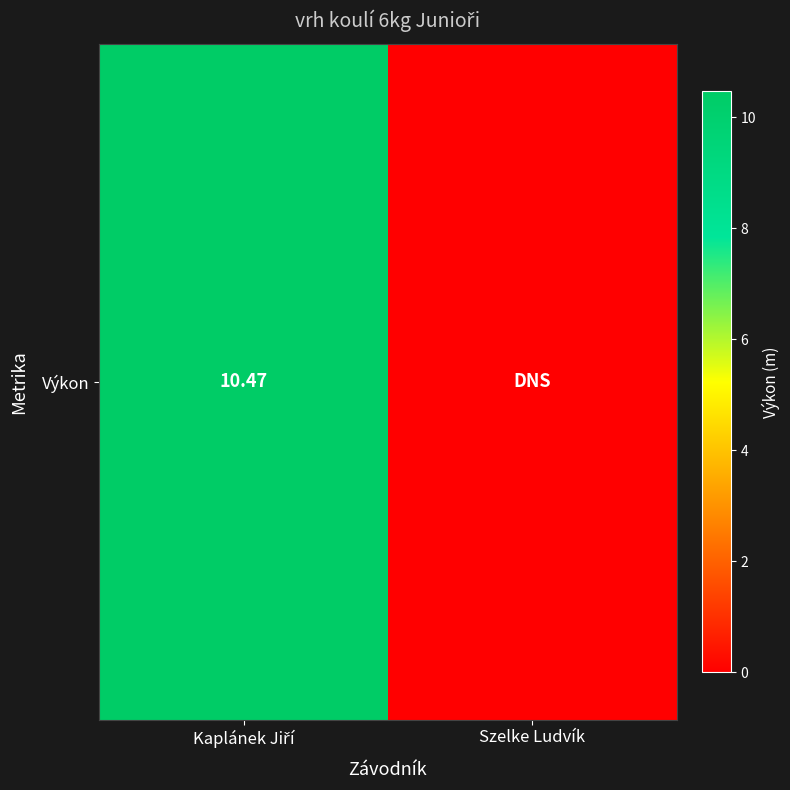

List the labels in order of value, largest first.

Kaplánek Jiří, Szelke Ludvík